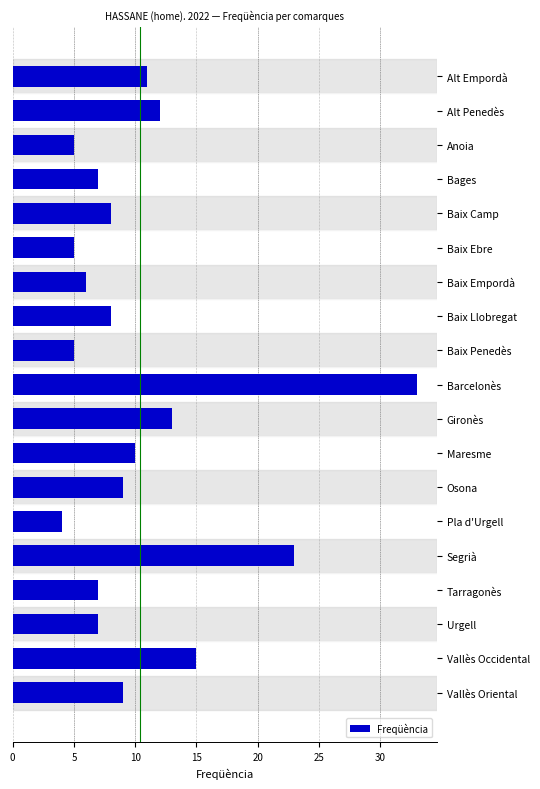

What is the ratio of the value at Alt Empordà to the value at Barcelonès?

0.3